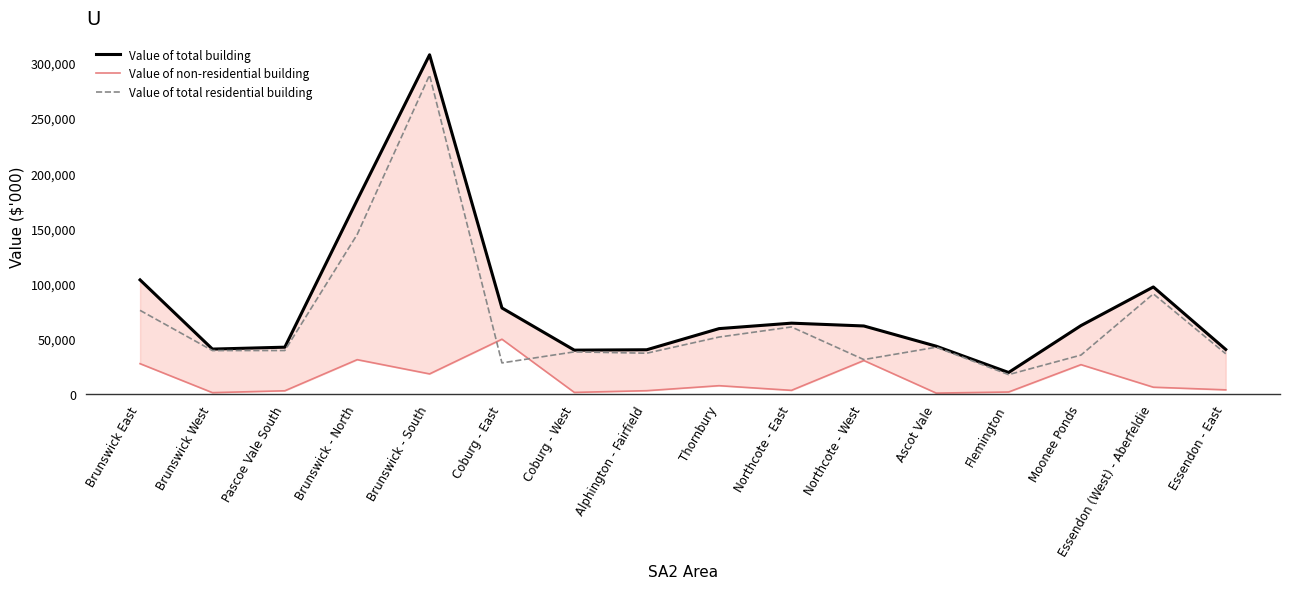

The Value of total building series shows 64841.0 at Ascot Vale. True or false?

False